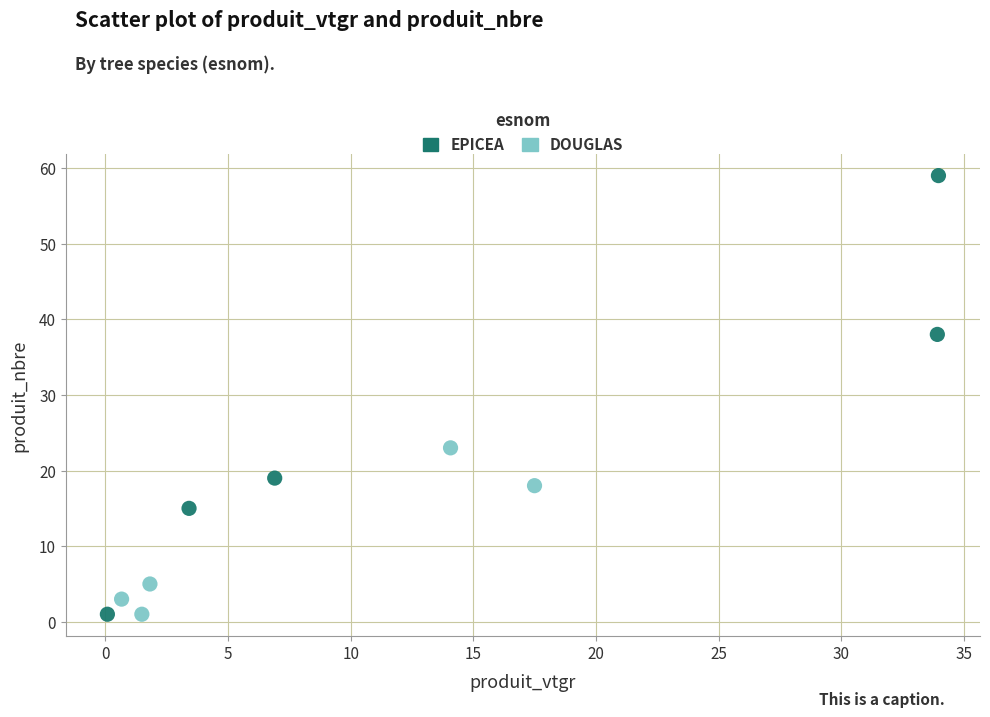

Which series contains the highest Y value?

EPICEA